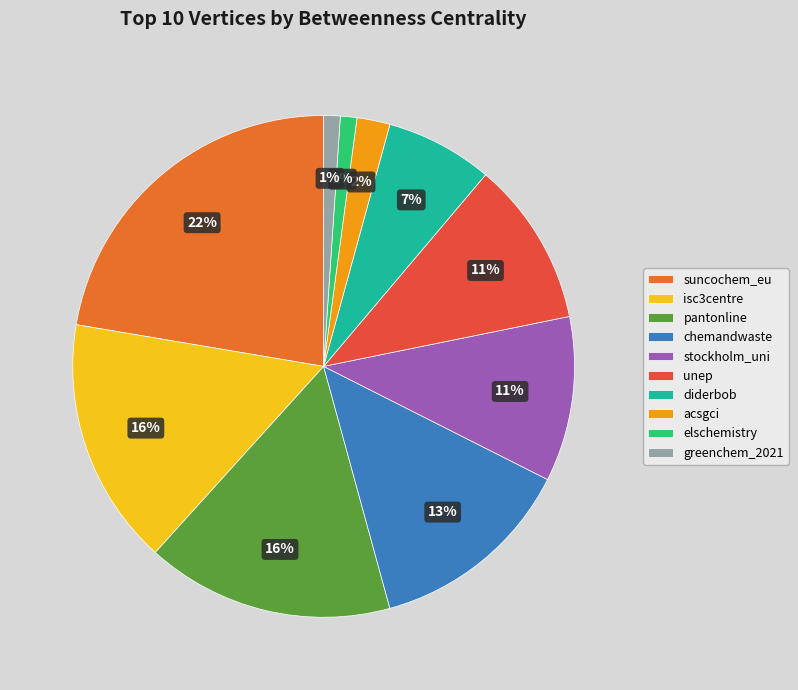

To the nearest percent, what is the combined percentage of isc3centre and stockholm_uni?

27%